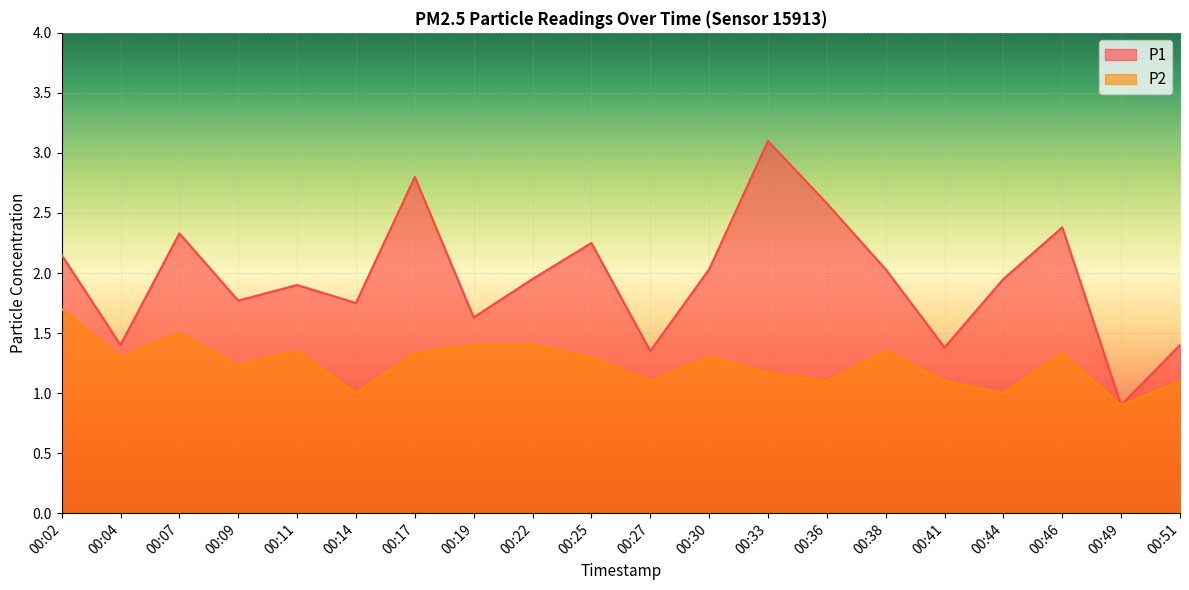

Reading left to right, what are all the values shown in this chart?

P1: 00:02=2.1	00:04=1.4	00:07=2.3	00:09=1.8	00:11=1.9	00:14=1.8	00:17=2.8	00:19=1.6	00:22=1.9	00:25=2.2	00:27=1.4	00:30=2.0	00:33=3.1	00:36=2.6	00:38=2.0	00:41=1.4	00:44=1.9	00:46=2.4	00:49=0.9	00:51=1.4
P2: 00:02=1.7	00:04=1.3	00:07=1.5	00:09=1.2	00:11=1.4	00:14=1.0	00:17=1.3	00:19=1.4	00:22=1.4	00:25=1.3	00:27=1.1	00:30=1.3	00:33=1.2	00:36=1.1	00:38=1.4	00:41=1.1	00:44=1.0	00:46=1.3	00:49=0.9	00:51=1.1